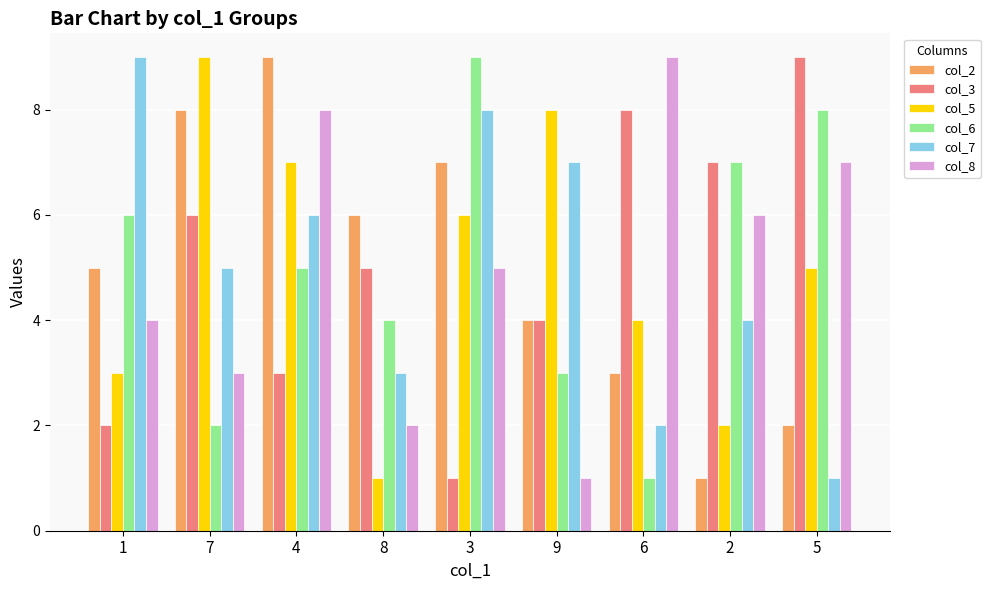

True or false: col_5 has a value of 2 at 5.

False